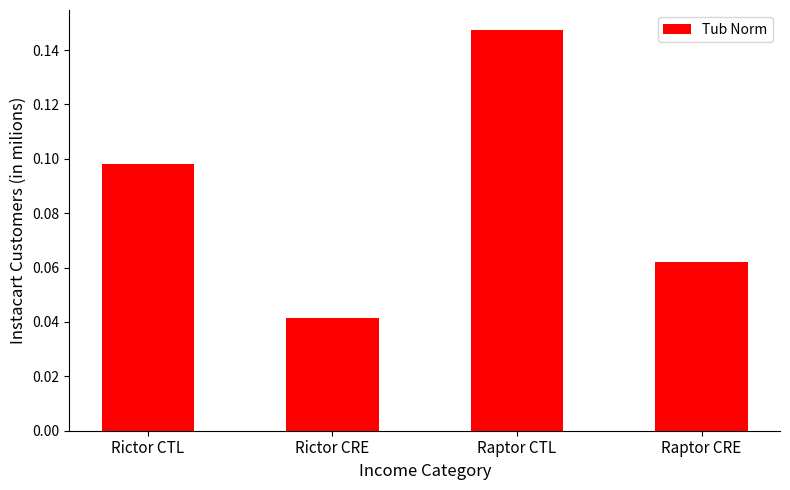

Which category has the lowest value across all series?

Rictor CRE